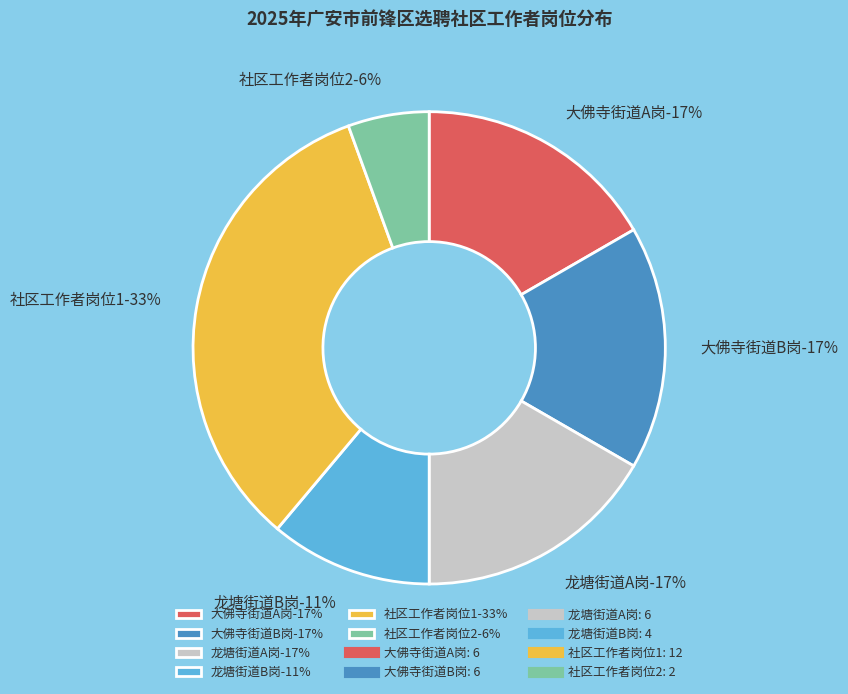

Between 大佛寺街道A岗 and 龙塘街道A岗, which is larger?

大佛寺街道A岗